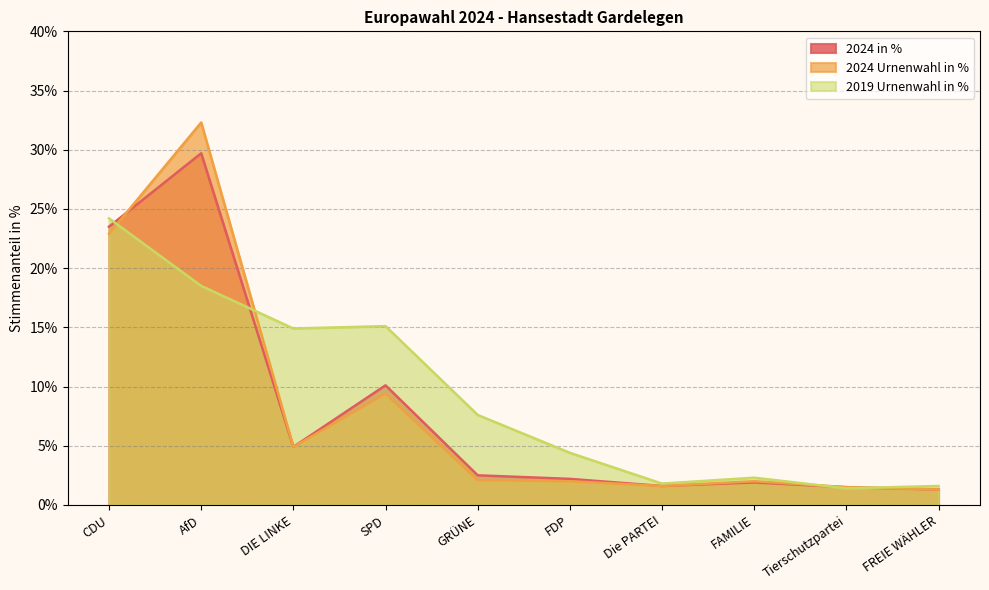

The value of 2024 in % at FDP is 0.5. True or false?

False